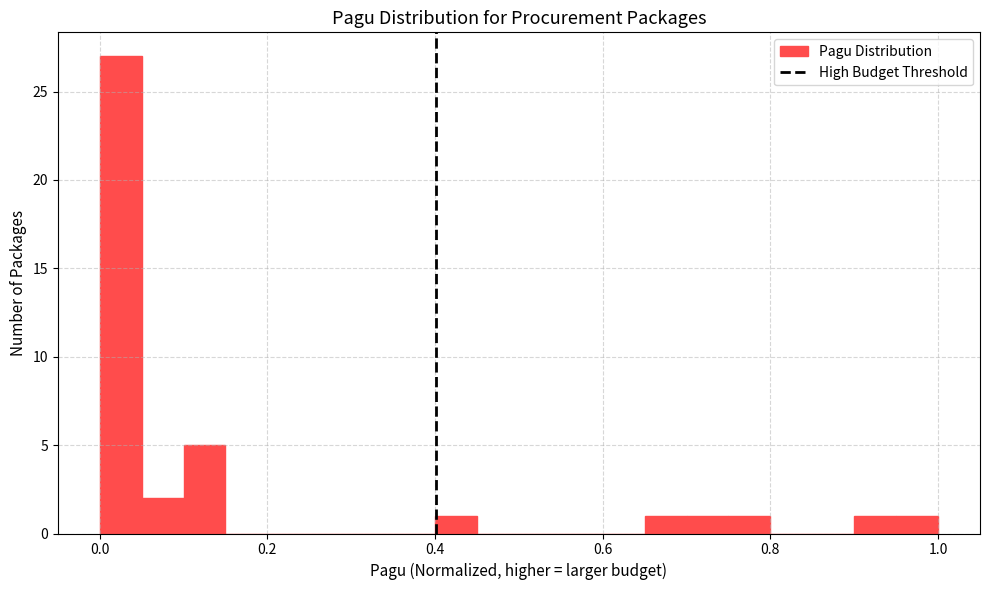

Around what value on the x-axis is the tallest bar? Give the approximate position of its centre, as read against the axis.

0.02